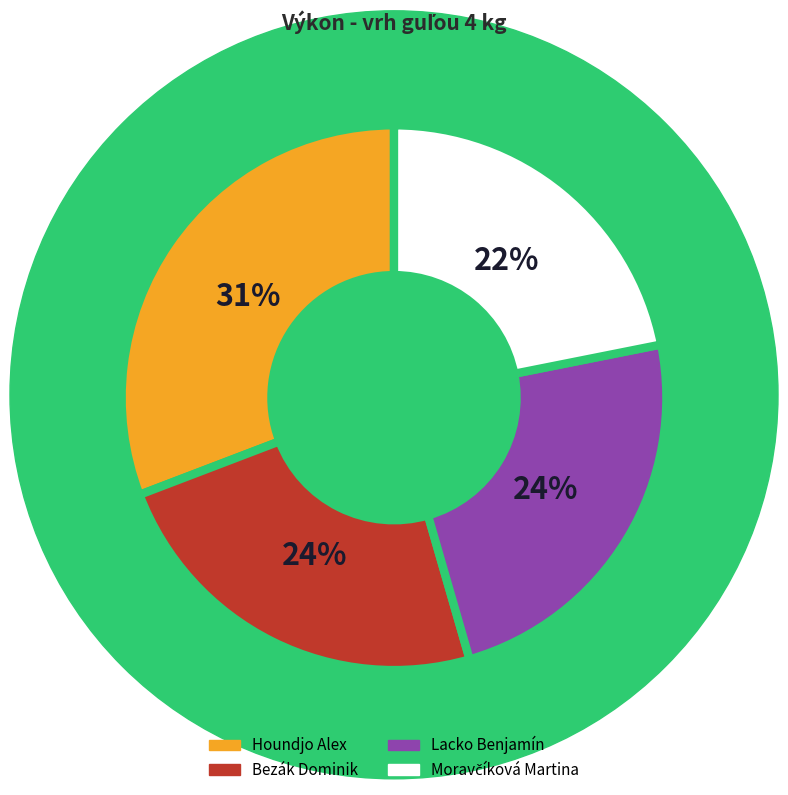

To the nearest percent, what is the difference between the largest and smallest slice percentages?

9%